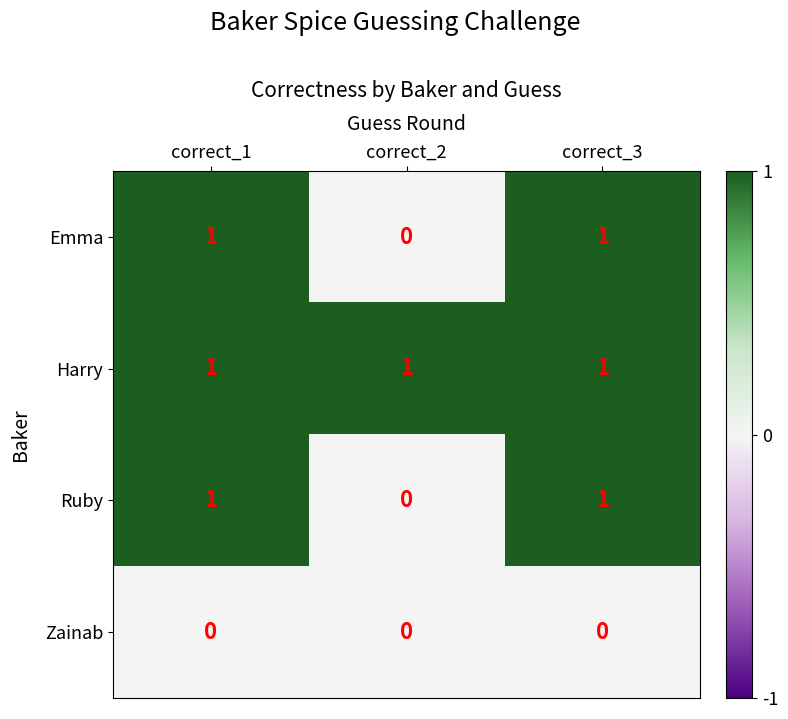

At which label is Ruby closest to 0?

correct_2